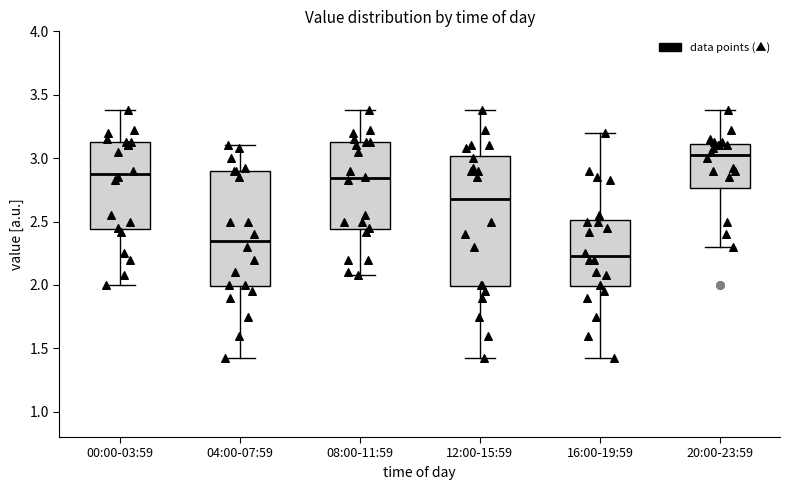

Reading left to right, read every box against the y-axis: the position of its median line, the range the box covers, and the ends of its whiskers. The values are not printed on the chart, so give them approximately, as read against the axis.

00:00-03:59: median 2.90, box 2.45 to 3.15, whiskers 2.00 to 3.40
04:00-07:59: median 2.35, box 2.00 to 2.90, whiskers 1.40 to 3.10
08:00-11:59: median 2.85, box 2.45 to 3.15, whiskers 2.10 to 3.40
12:00-15:59: median 2.70, box 2.00 to 3.00, whiskers 1.40 to 3.40
16:00-19:59: median 2.25, box 2.00 to 2.50, whiskers 1.40 to 3.20
20:00-23:59: median 3.05, box 2.75 to 3.10, whiskers 2.30 to 3.40